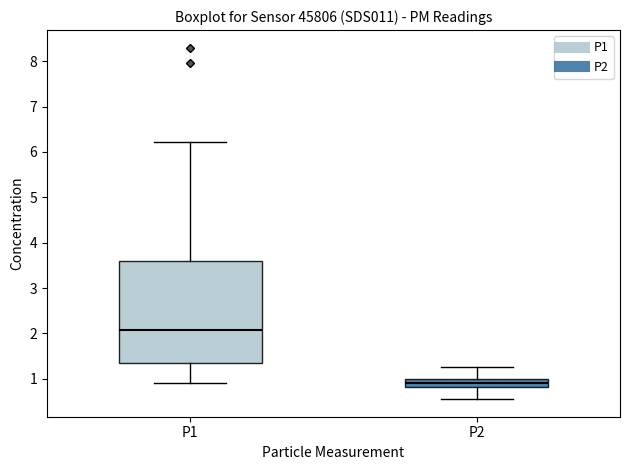

Which box has the highest median line?

P1